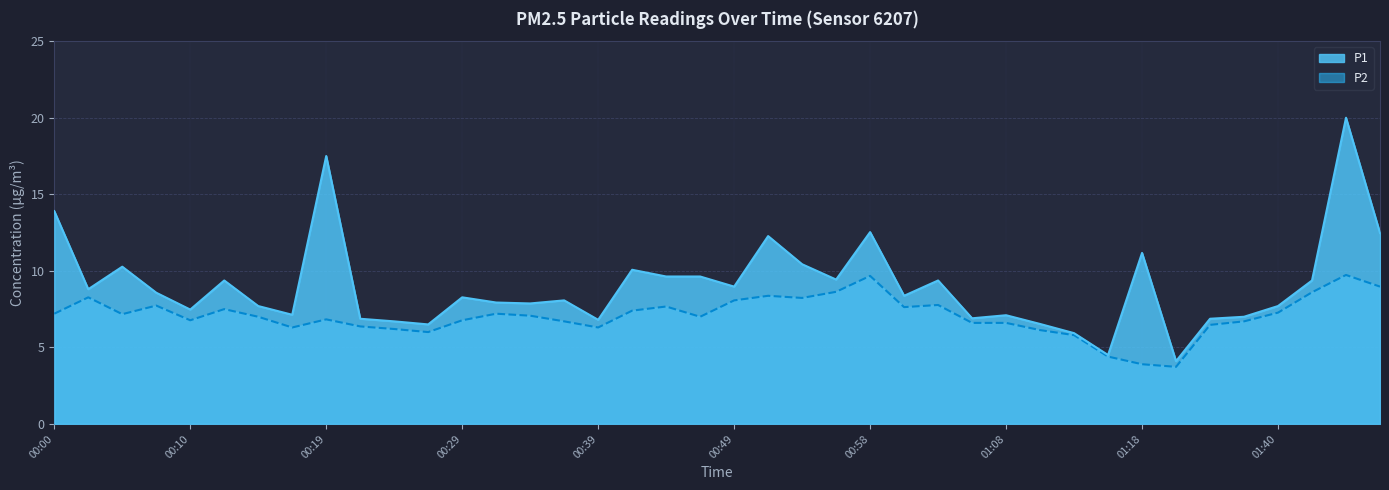

At which category is the sum across all series the highest?

01:45